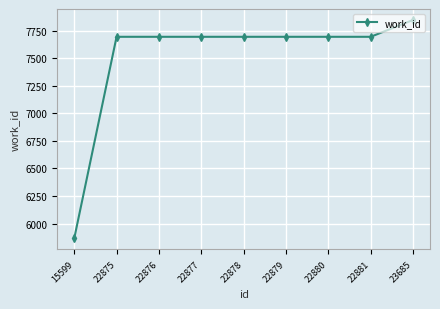

At which category does the chart reach its minimum across all series?

15599